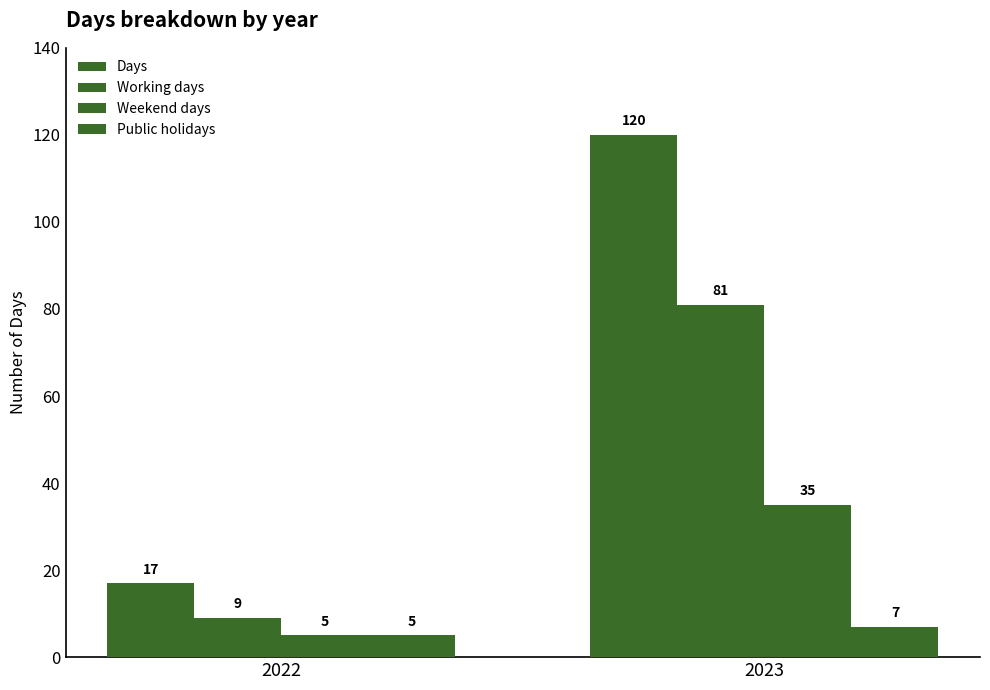

How many categories are shown in the chart?

2